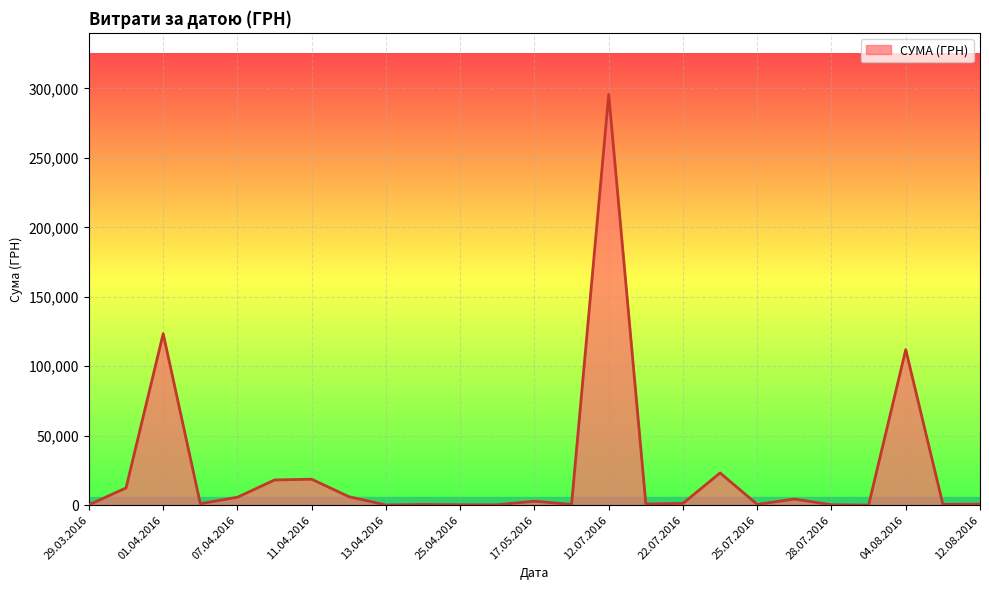

What is the difference between the maximum and minimum values?

295540.8